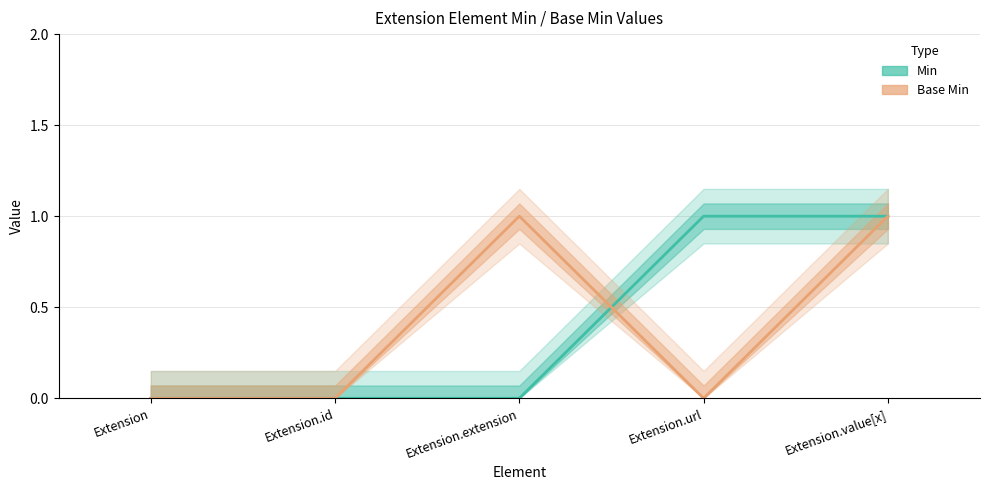

Is the value of Min at Extension.url greater than the value of Base Min at Extension.id?

Yes